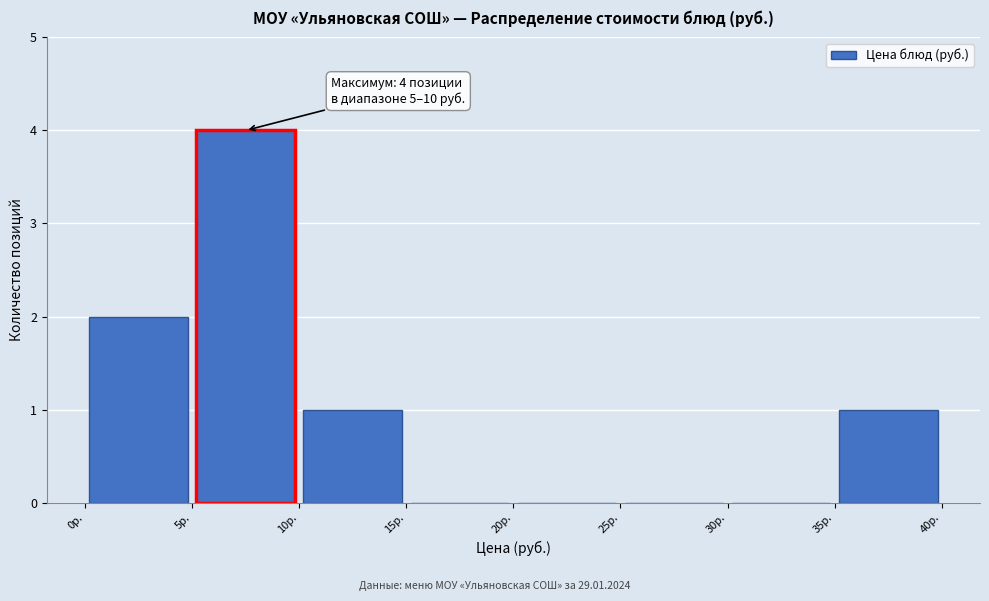

Which range on the x-axis has the tallest bar?

5 to 10